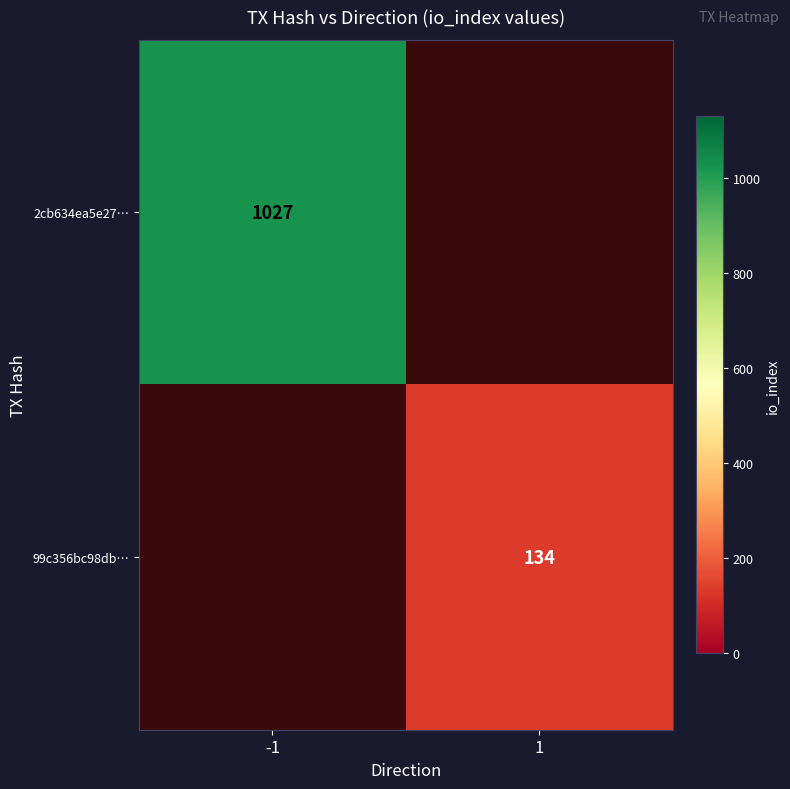

The 2cb634ea5e27… series shows 283 at -1. True or false?

False